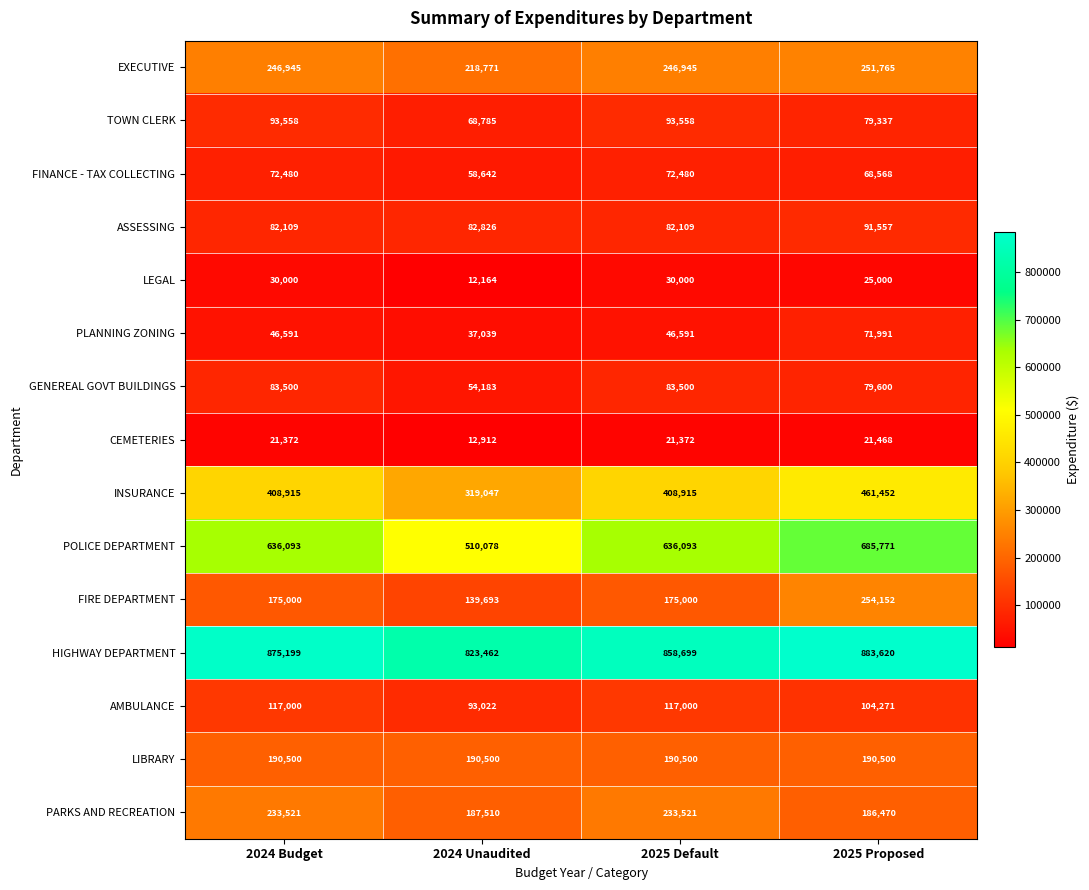

At how many categories does at least one series exceed 20283?

4